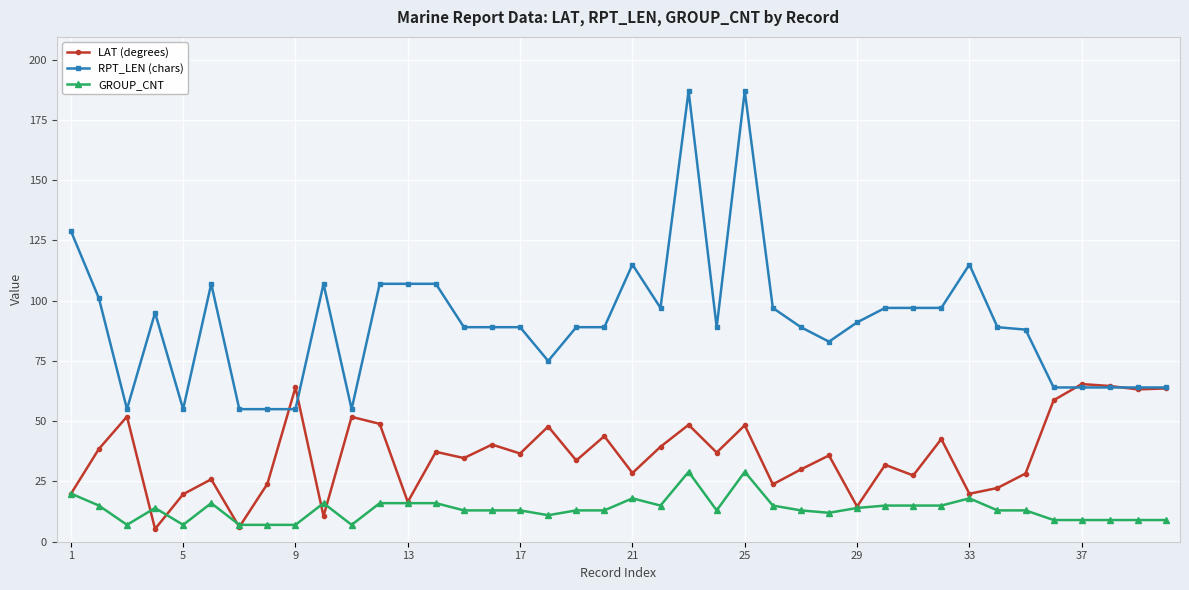

List the series in order of their overall mean, highest first.

RPT_LEN (chars), LAT (degrees), GROUP_CNT